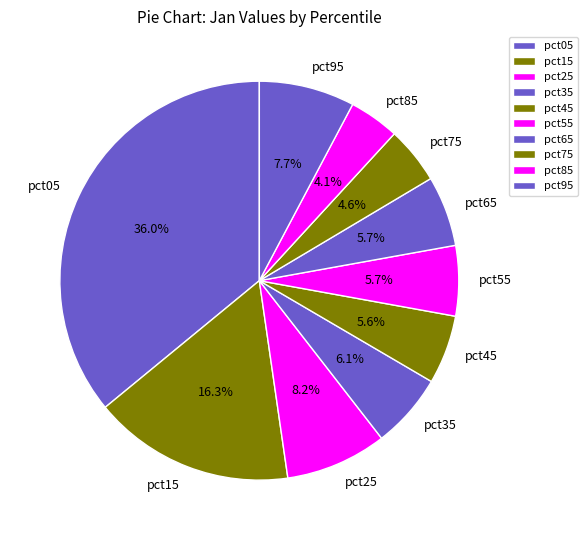

True or false: pct65 accounts for 6% of the total.

True